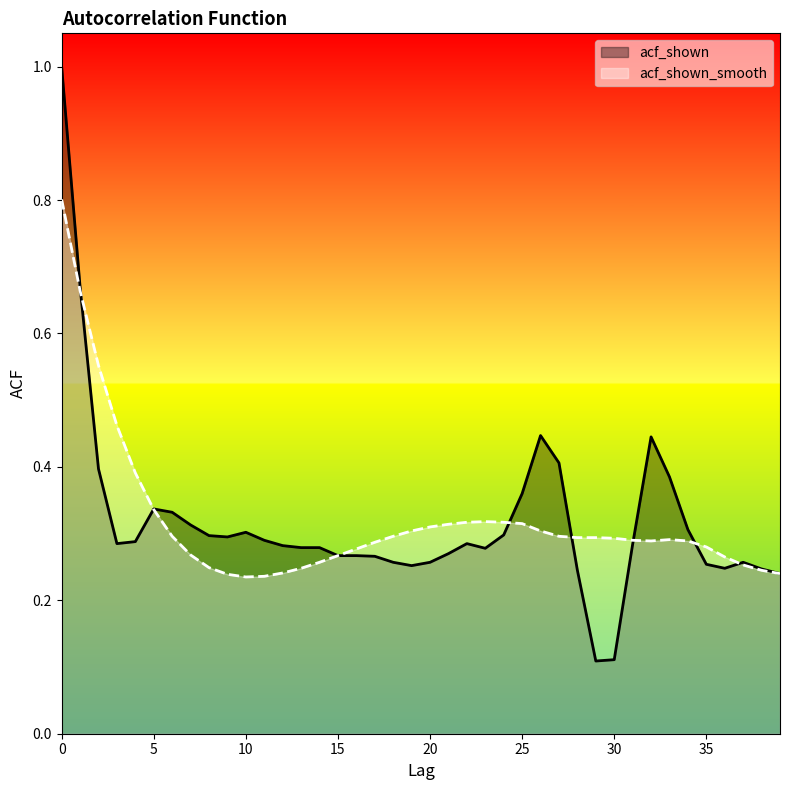

What is the sum of all acf_shown values?

12.7